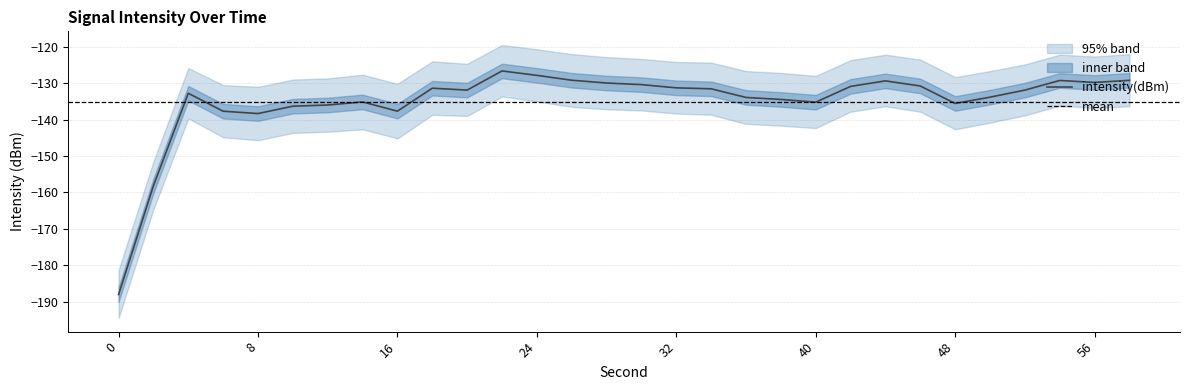

What is the difference between the highest and lowest values at 32?

14.0